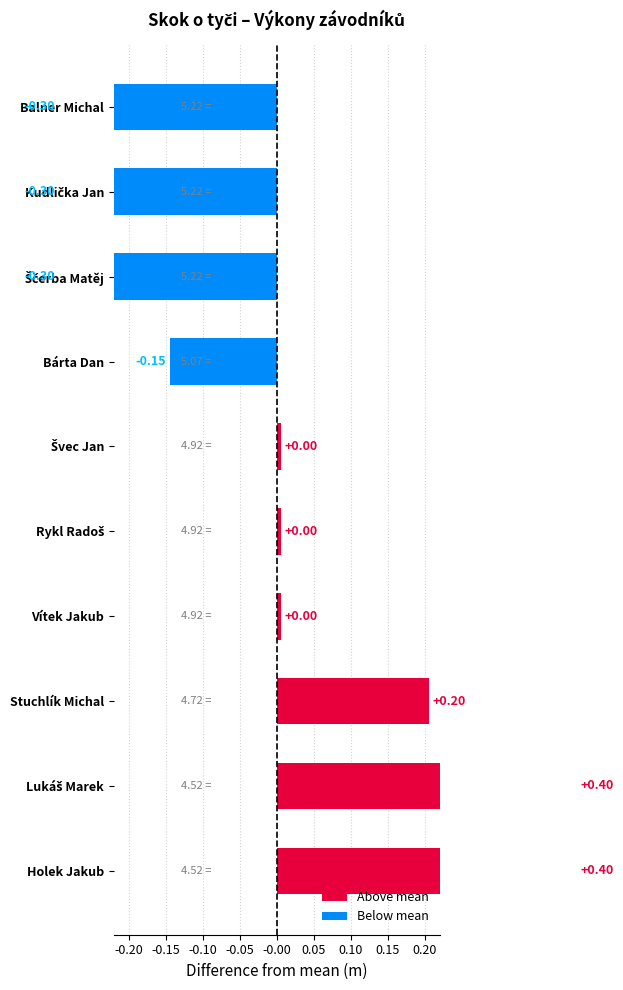

Reading right to left, transcribe all the data shown in this chart.

-0.3	-0.3	-0.3	-0.1	0.0	0.0	0.0	0.2	0.4	0.4